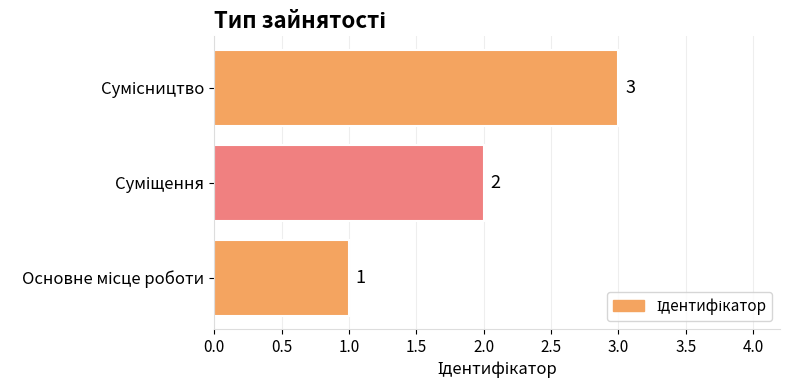

What is the maximum value shown in the chart?

3